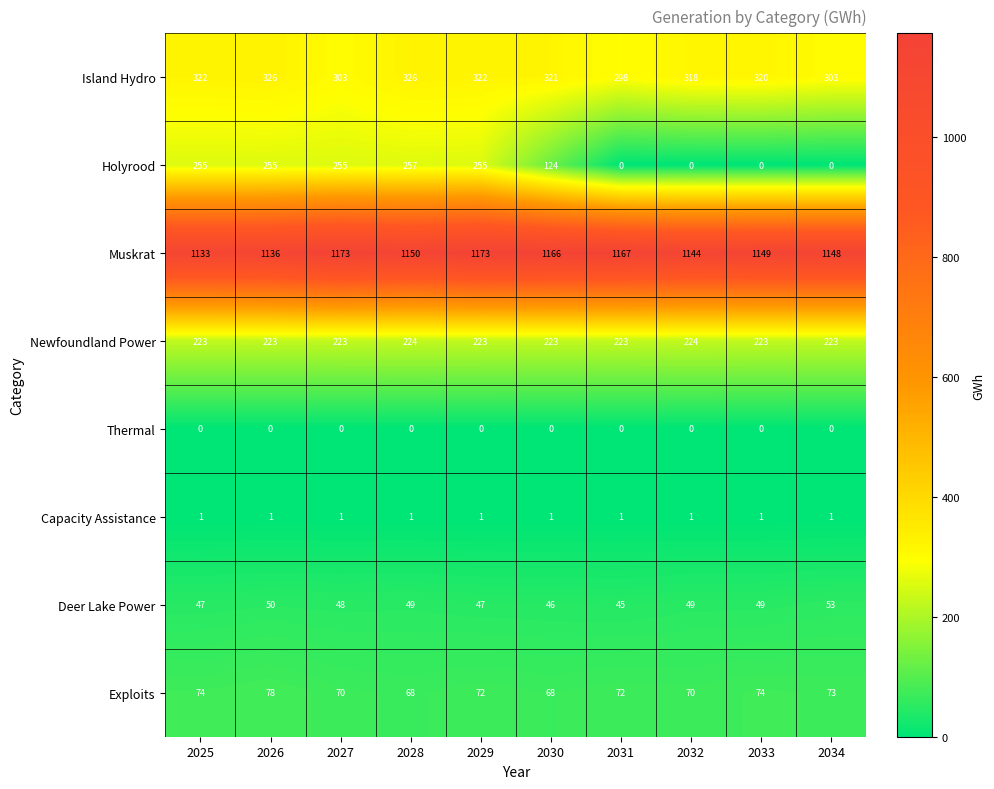

Which series has the largest total across all categories?

Muskrat